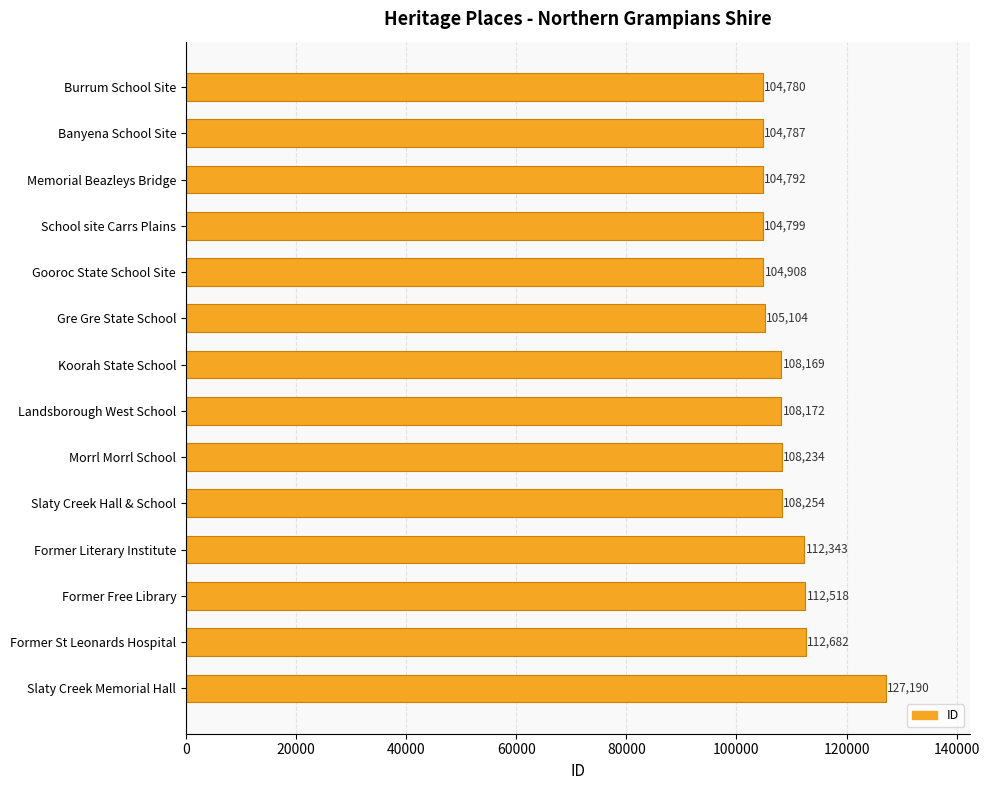

The chart shows a value of 146284 at Banyena School Site. True or false?

False